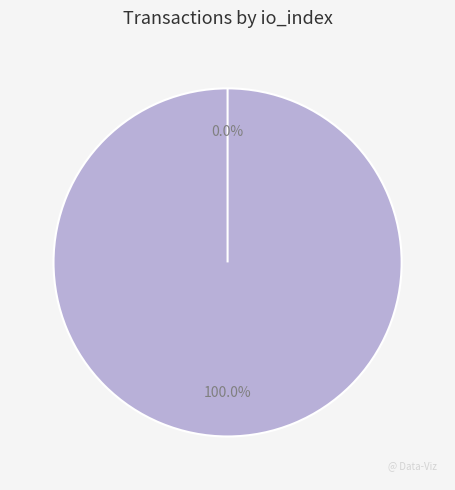

Does Vote account for over 50% of the chart?

Yes